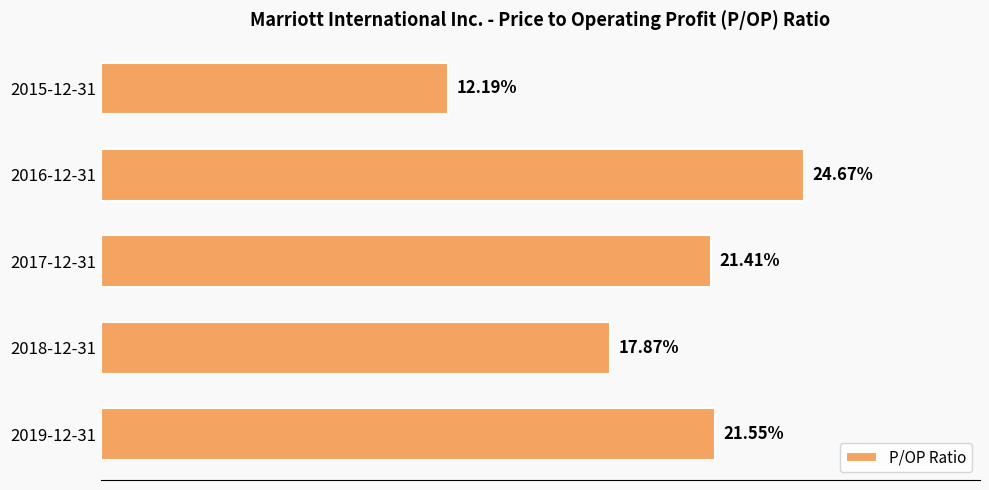

List the labels in order of value, largest first.

2016-12-31, 2019-12-31, 2017-12-31, 2018-12-31, 2015-12-31